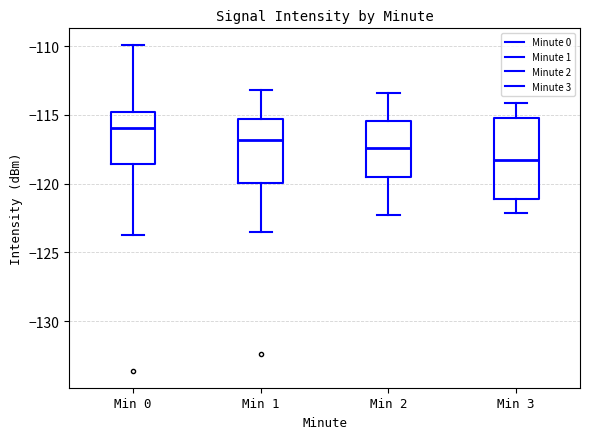

Where does the lower whisker of the box for Min 2 end on the y-axis? The values are not printed on the chart, so give them approximately, as read against the axis.

-122.5